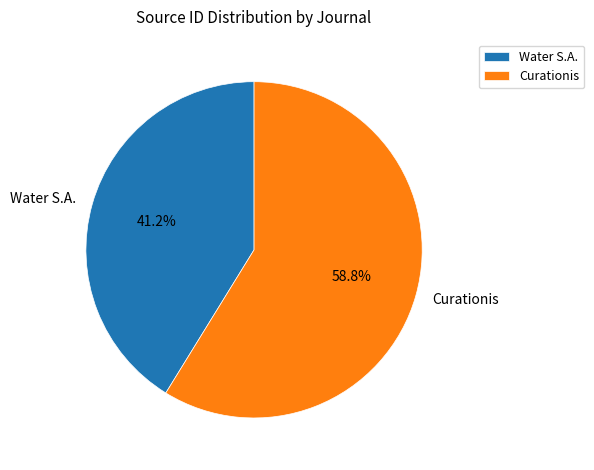

Is it true that Water S.A. is 41% of the pie?

True